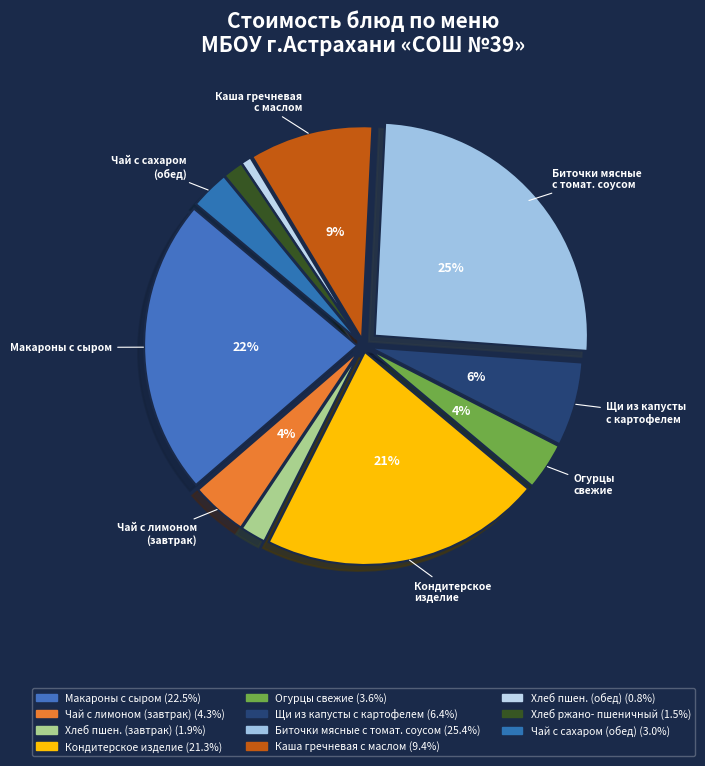

Count the number of slices in the pie.

11